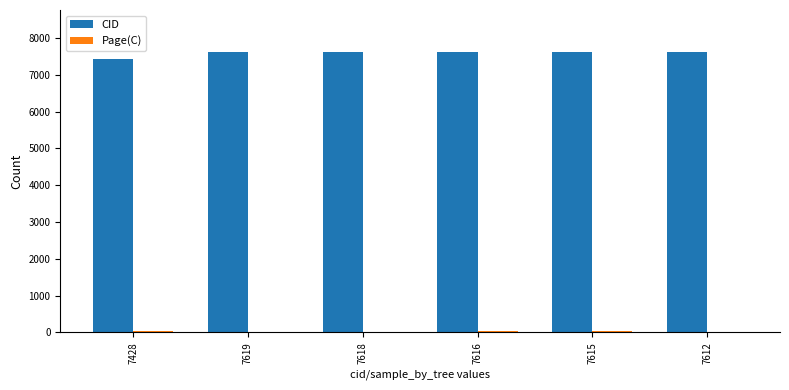

Which series has the largest total across all categories?

CID